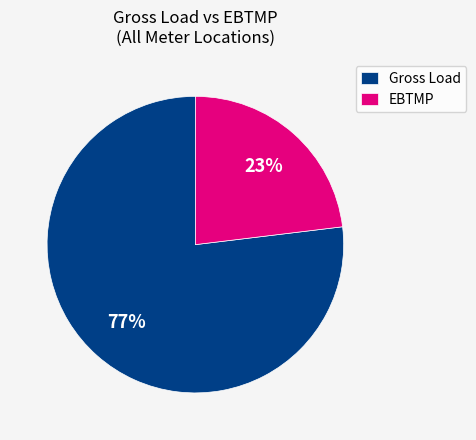

Between Gross Load and EBTMP, which is larger?

Gross Load